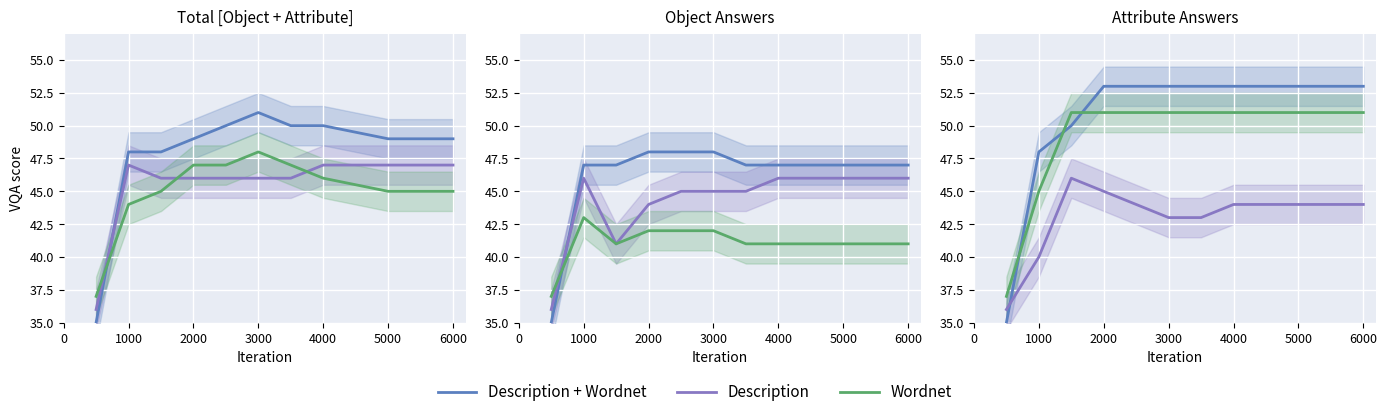

What is the difference between the Description values at 2000 and 7000?

2